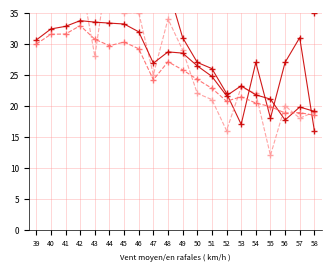

Which series ends up on top after the final intersection of ±µÄÁ®³ j and PÄDØ¸_ºÞ³¹² j?

PÄDØ¸_ºÞ³¹² j